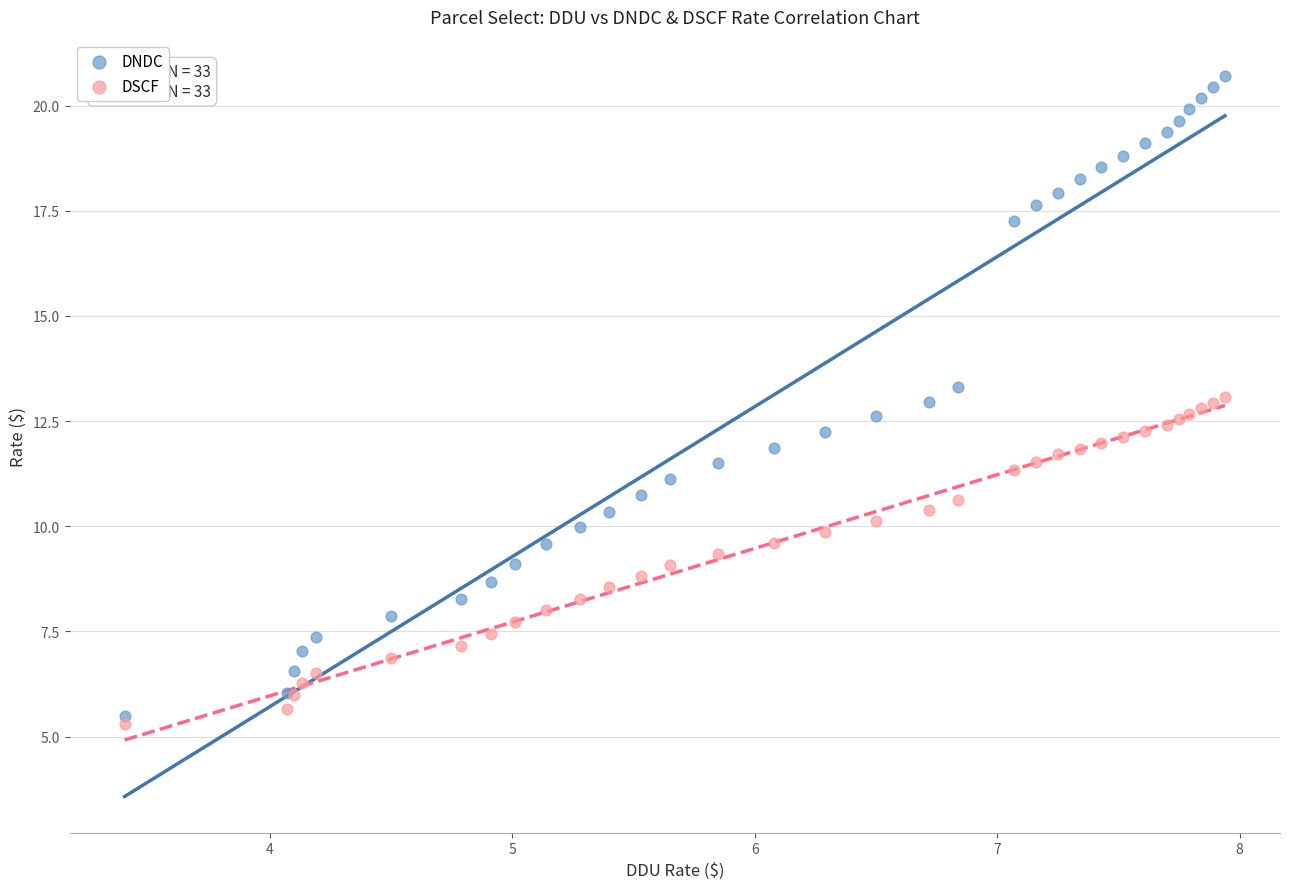

Which series contains the highest Y value?

DNDC